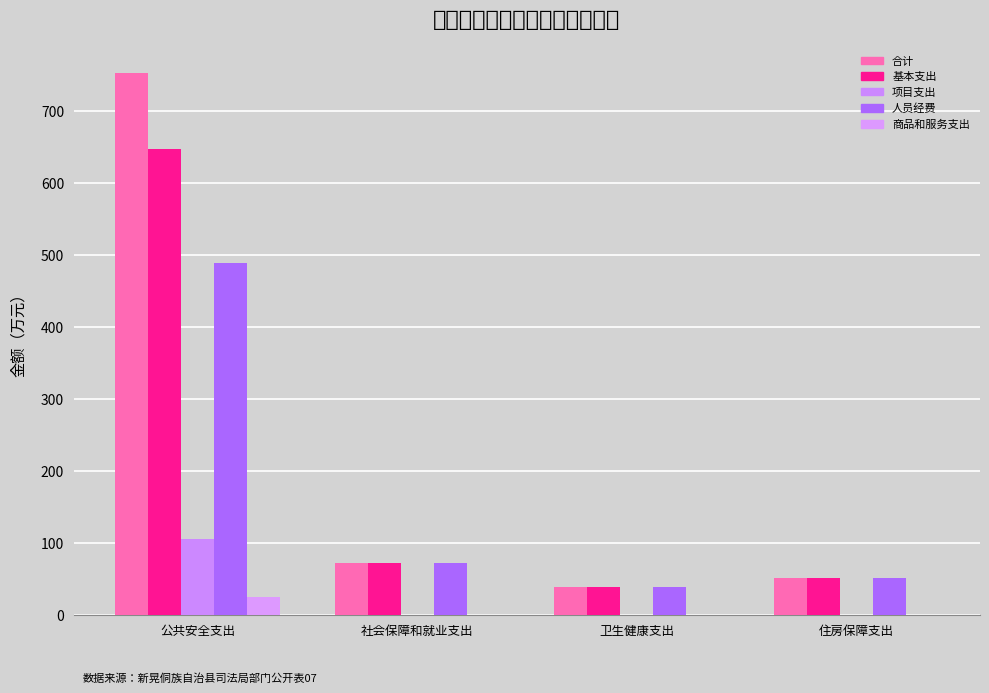

Reading right to left, transcribe all the data shown in this chart.

合计: 50.4	38.5	72.4	751.6
基本支出: 50.4	38.5	72.4	646.3
项目支出: 0.0	0.0	0.0	105.3
人员经费: 50.4	38.5	72.4	488.5
商品和服务支出: 0.0	0.0	0.0	24.4